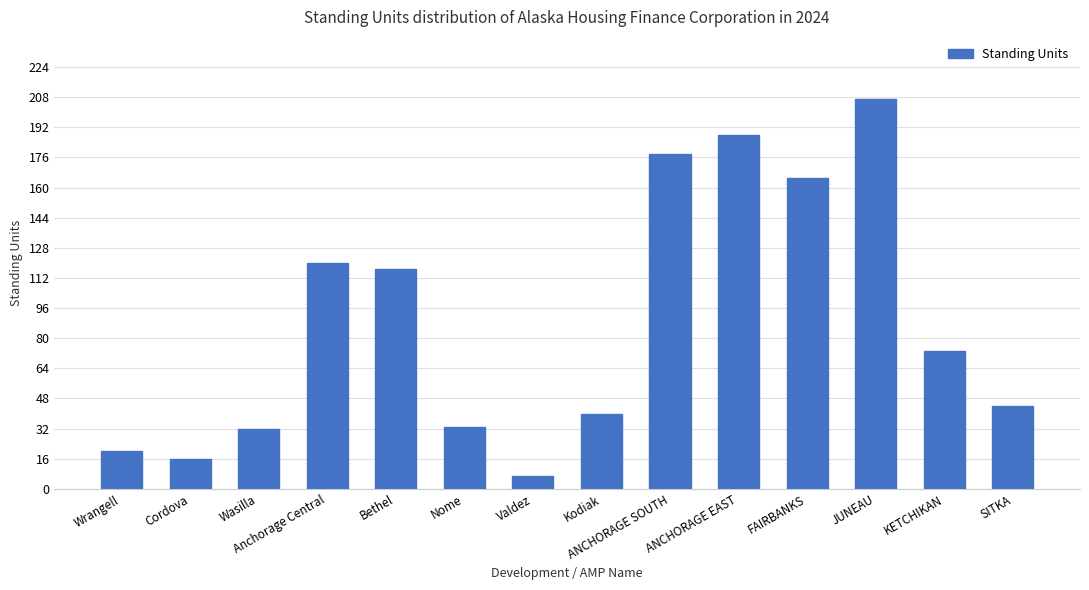

What is the sum of all values?

1240